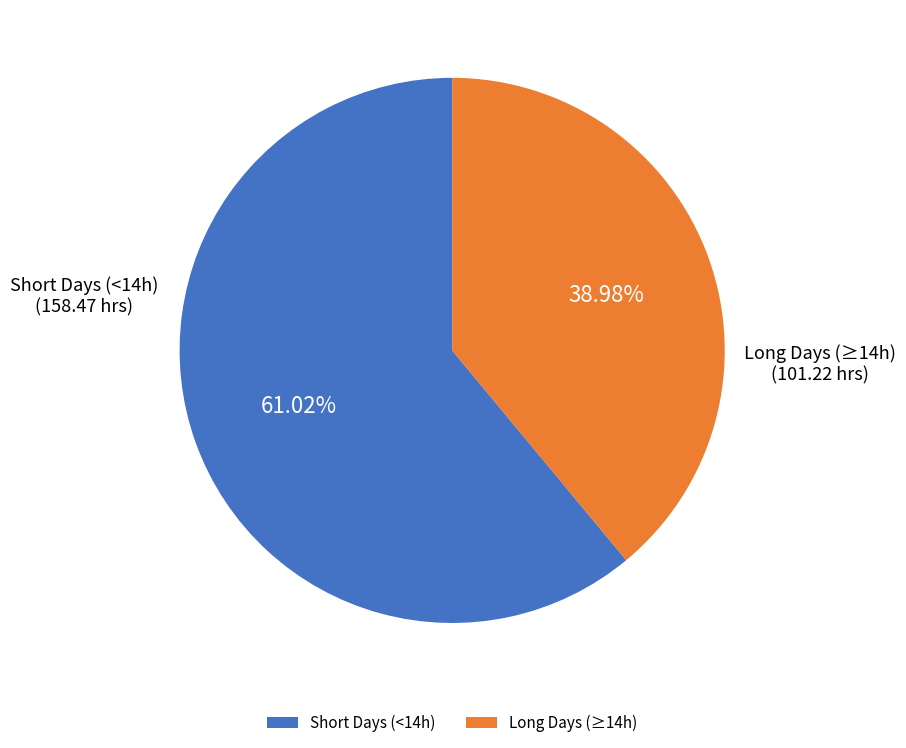

Rank the categories by value from lowest to highest.

Long Days (≥14h), Short Days (<14h)